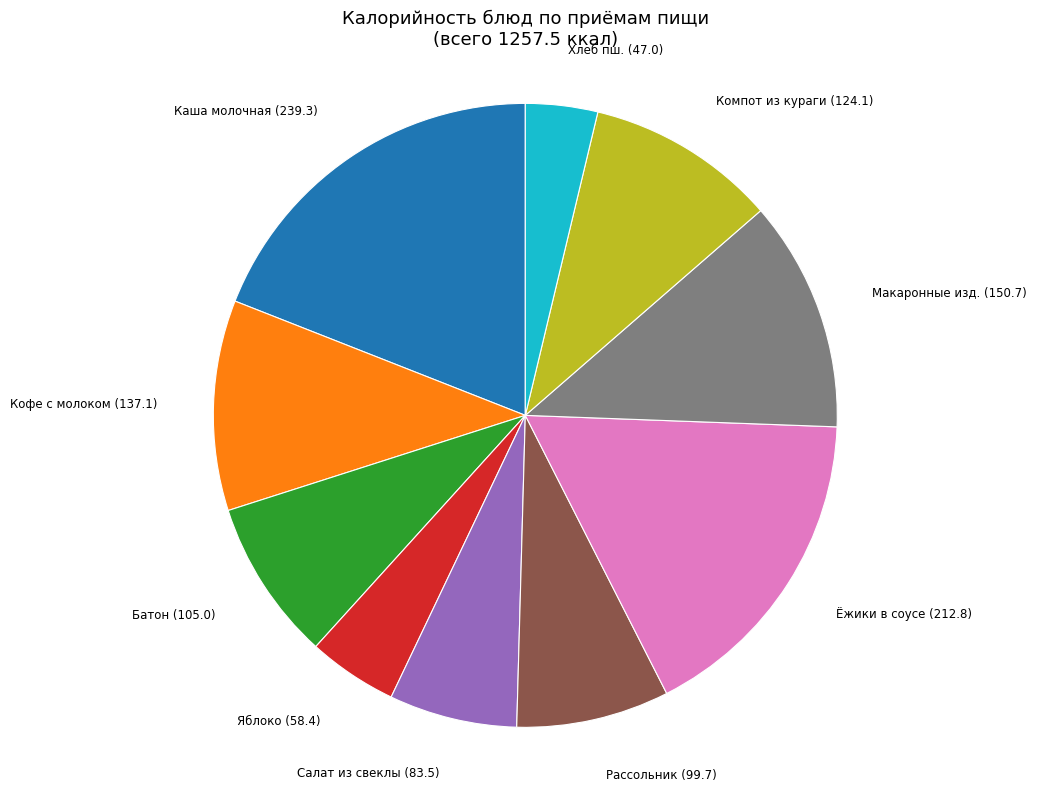

Is there any slice that represents more than half of the pie?

No